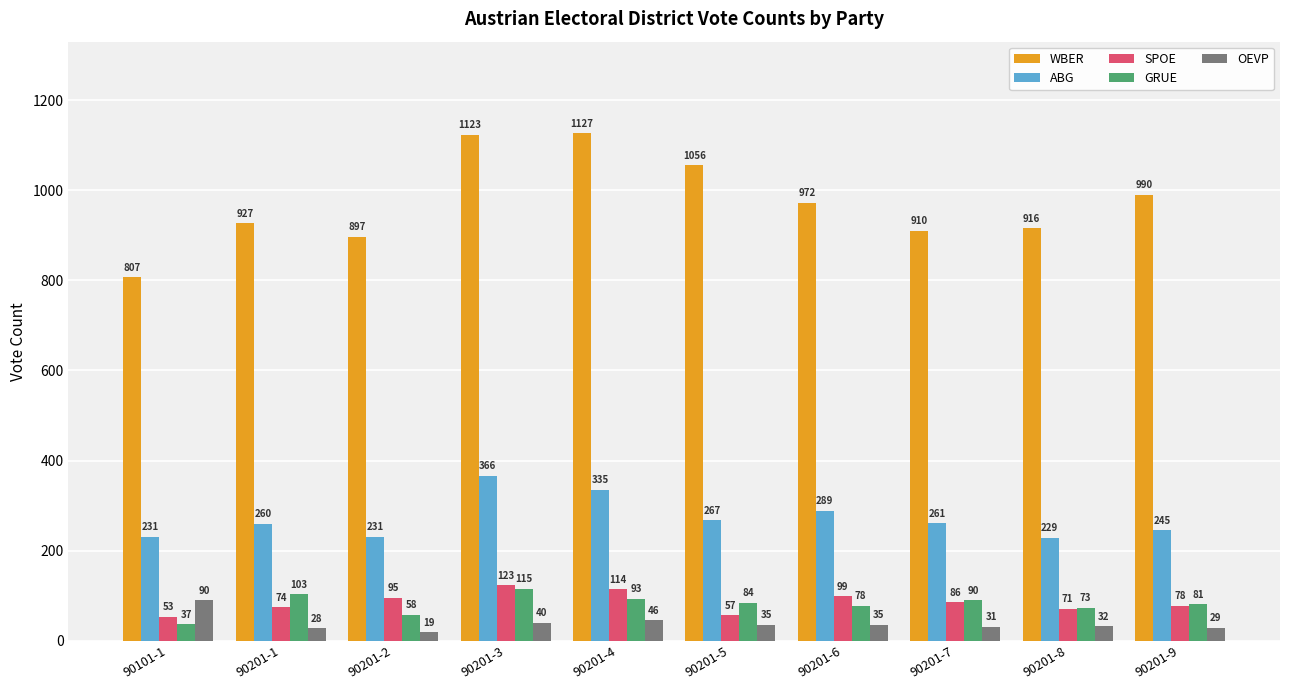

Read the OEVP value at 90201-5, to the nearest 5.

35